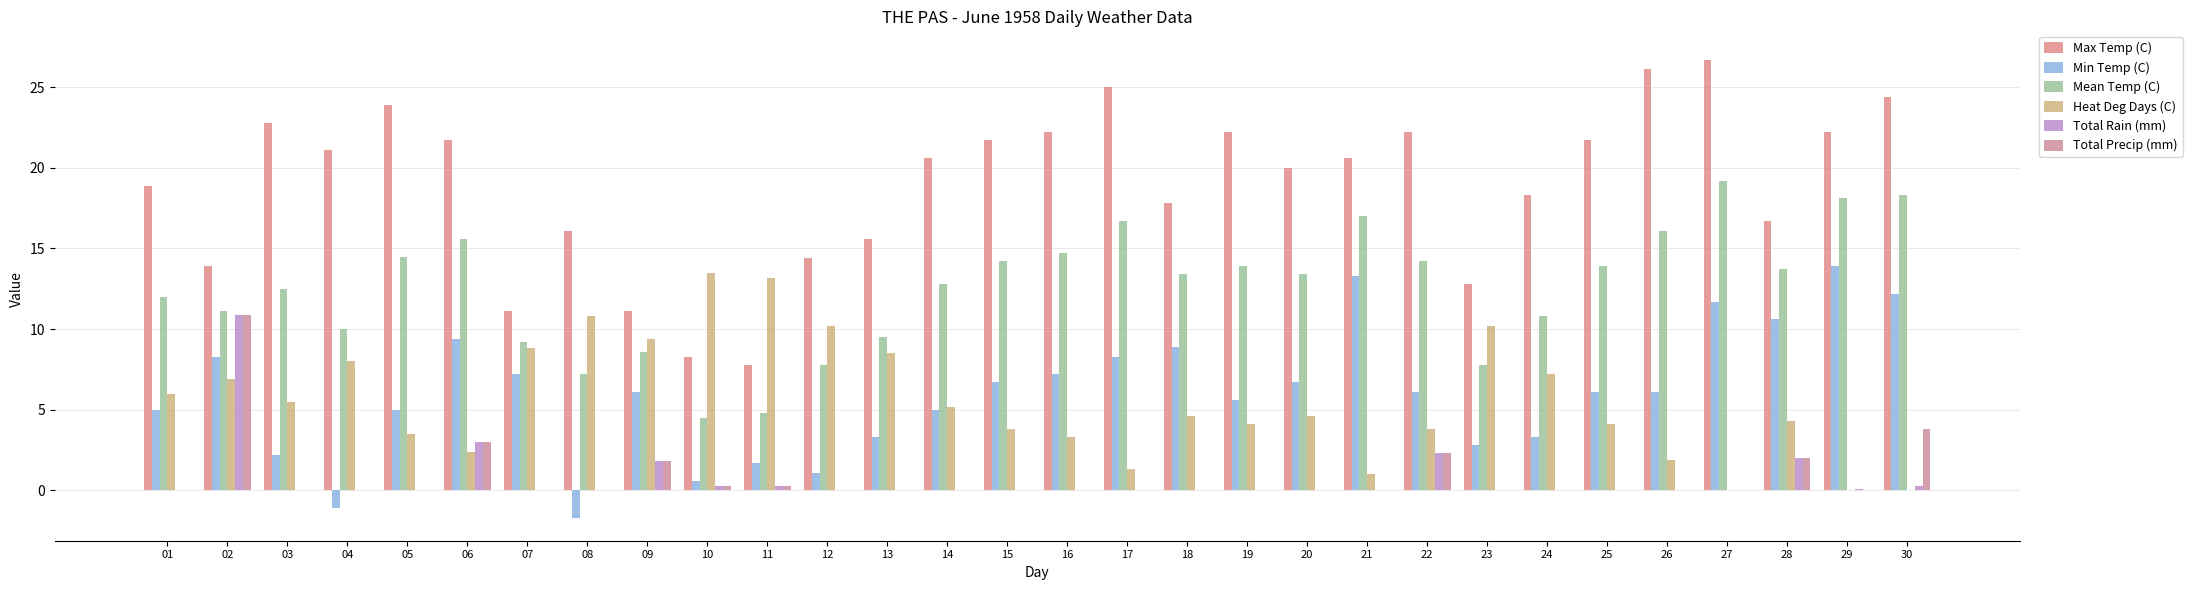

At 20, list the series in order from largest to smallest.

Max Temp (C), Mean Temp (C), Min Temp (C), Heat Deg Days (C), Total Rain (mm), Total Precip (mm)